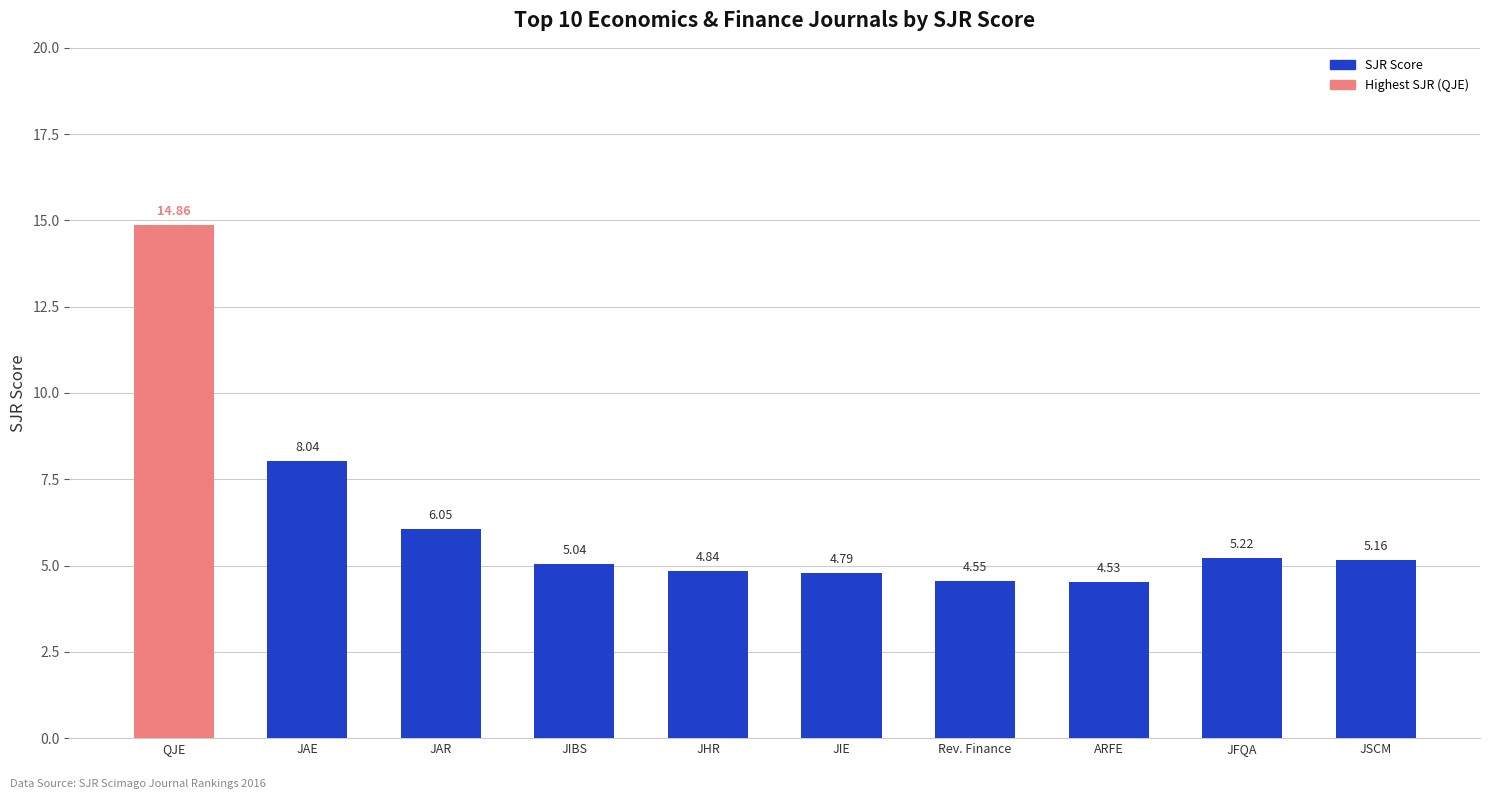

What is the change in value from JIBS to ARFE?

-0.5